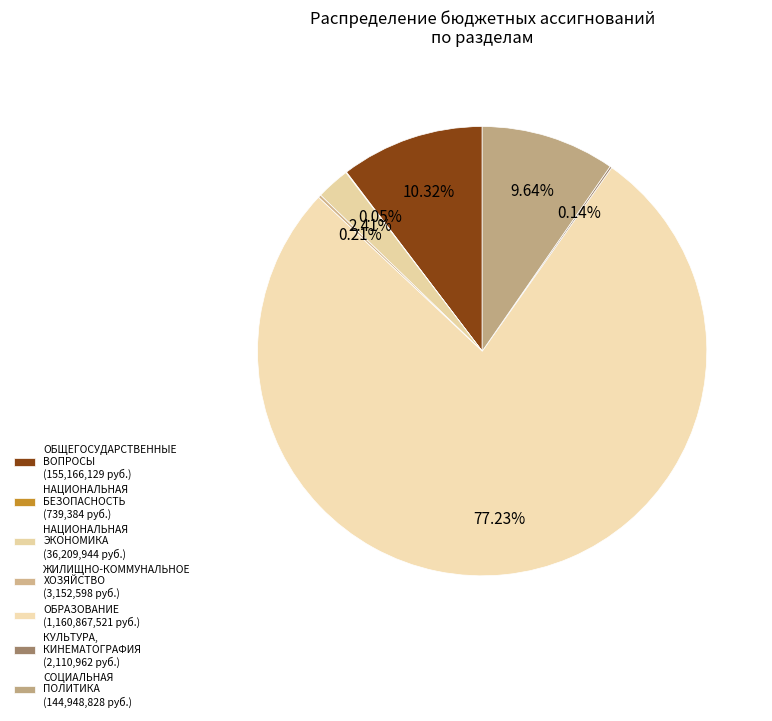

Is ОБРАЗОВАНИЕ the majority of the pie?

Yes